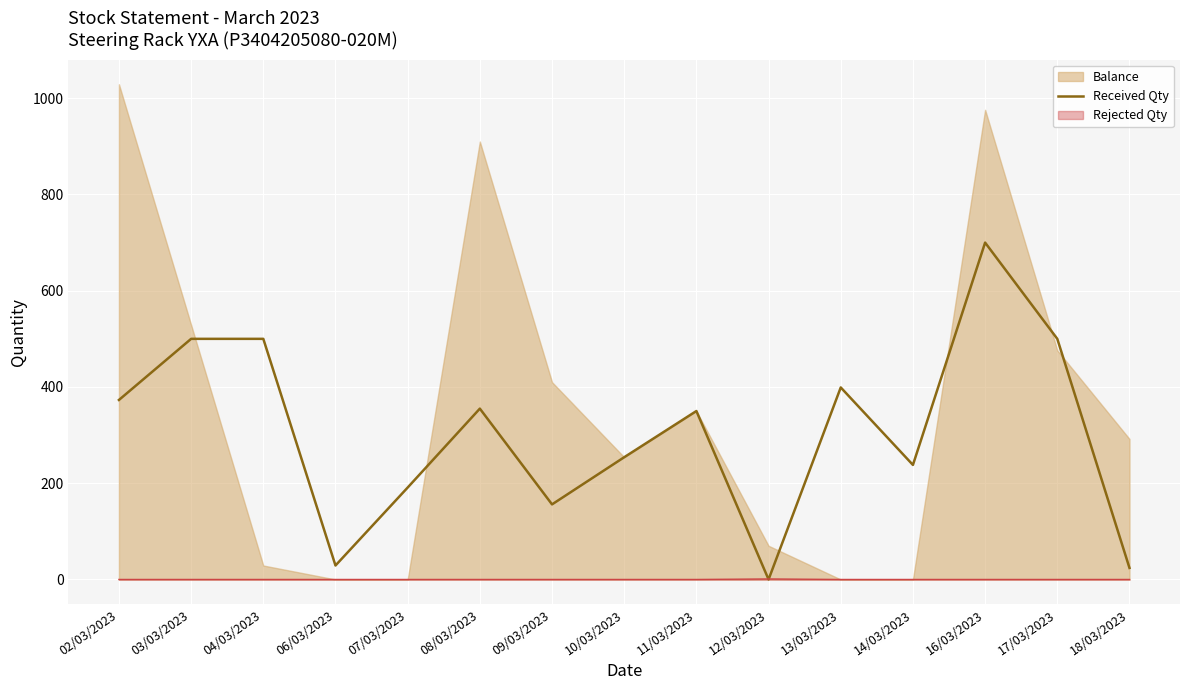

True or false: Rejected Qty has a value of 0 at 09/03/2023.

True